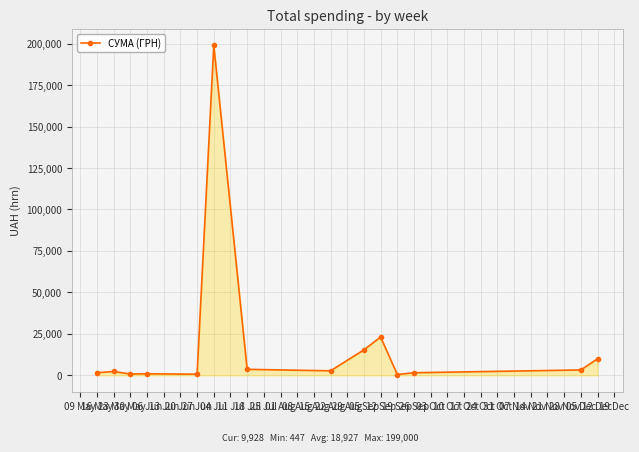

What is the difference between the second highest and second lowest values?

22426.3